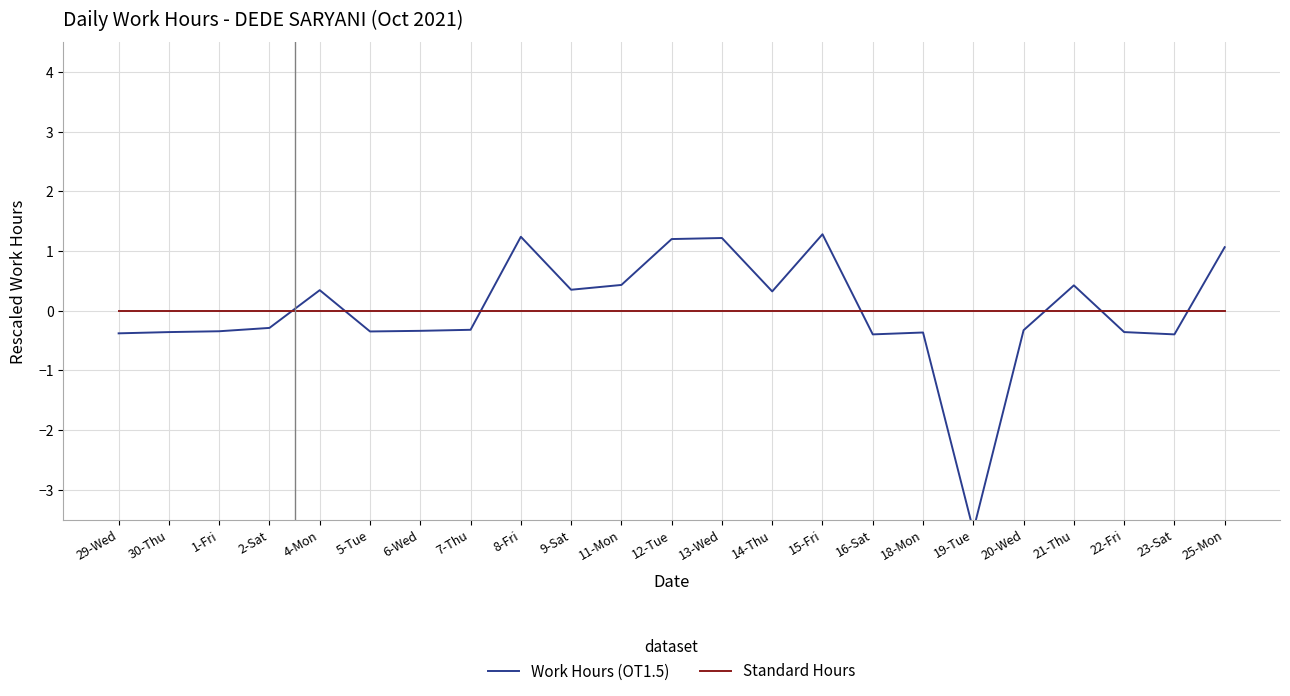

What is the spread (max minus min) of values at 19-Tue?

3.7